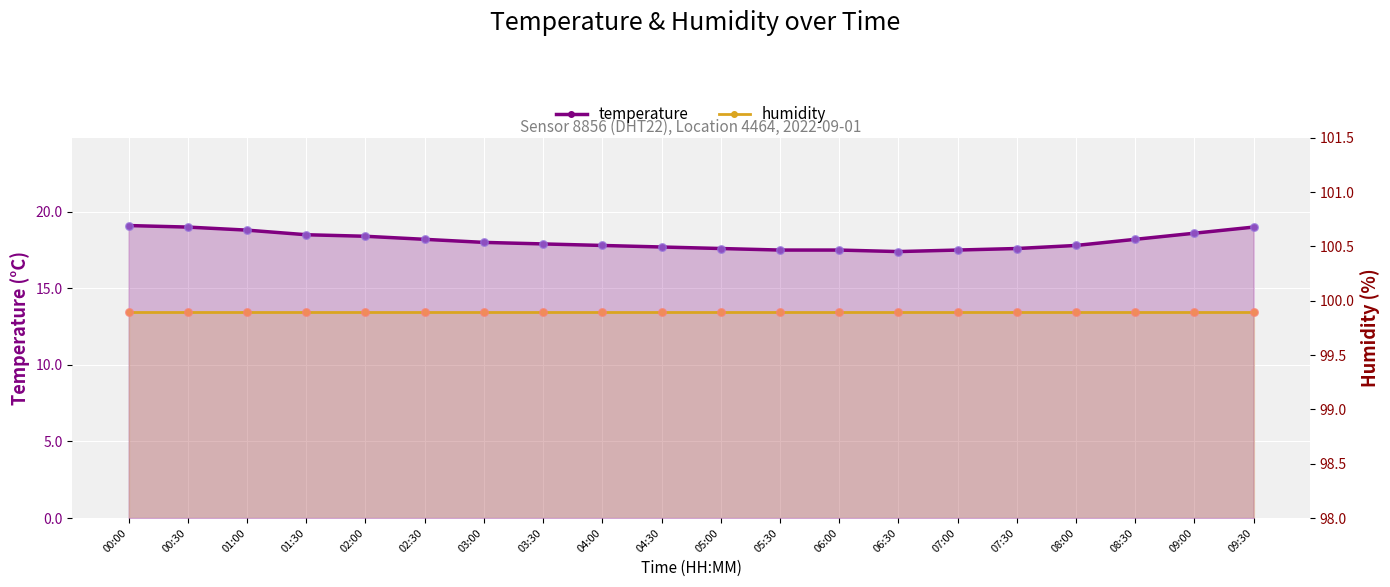

What is the total value across all series at 02:00?

118.3